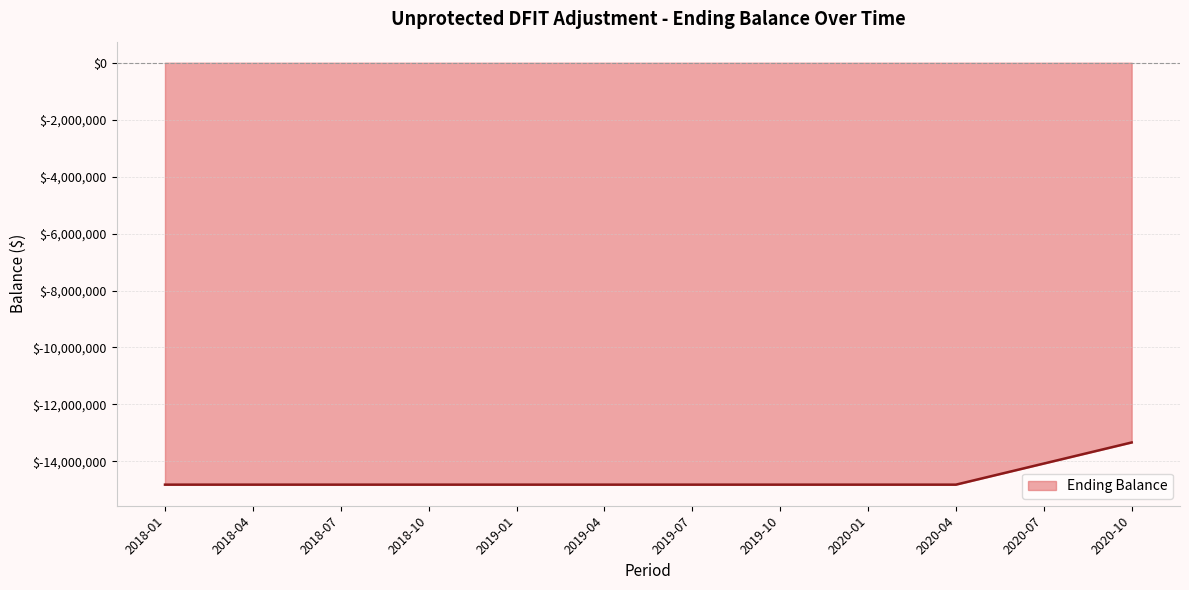

What is the minimum value shown in the chart?

-14817850.2